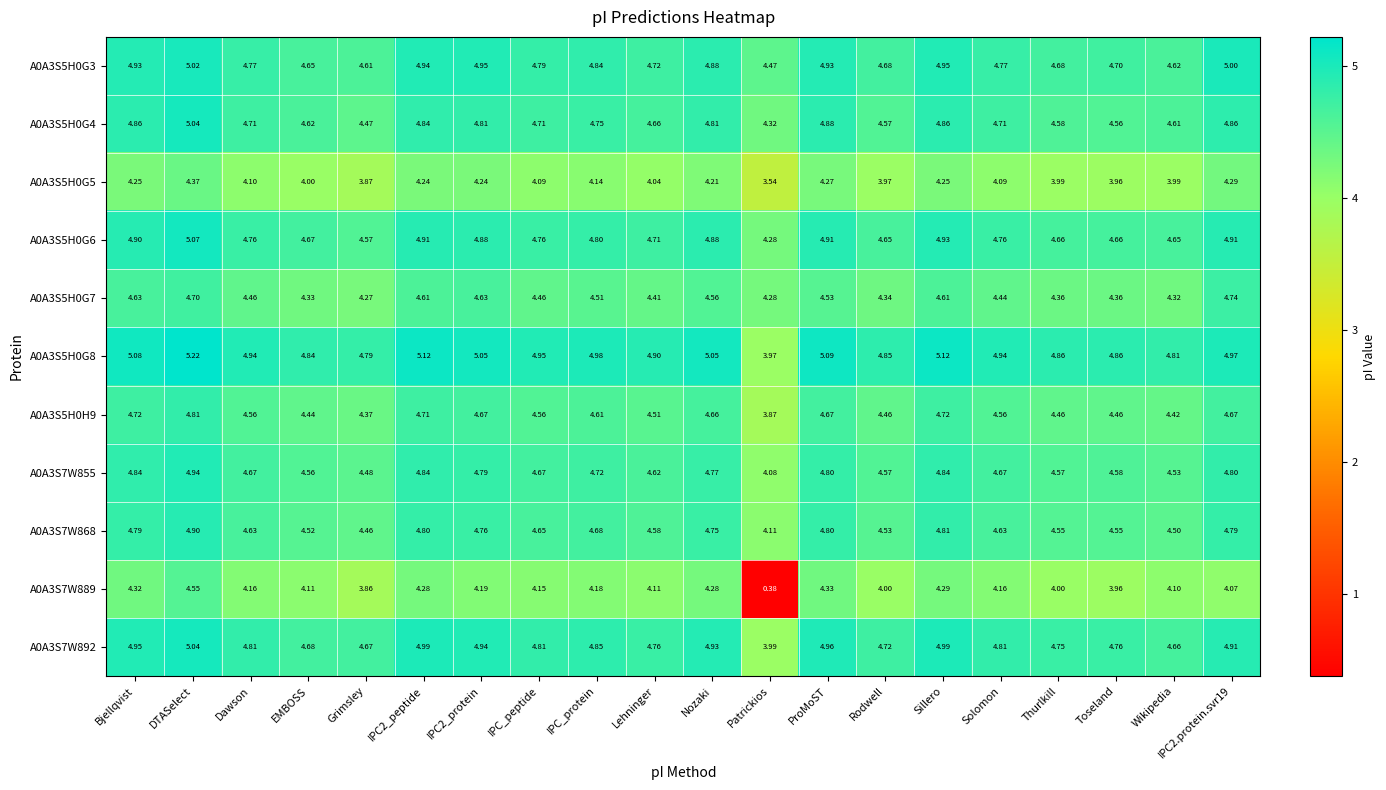

At which category does the chart reach its peak across all series?

DTASelect